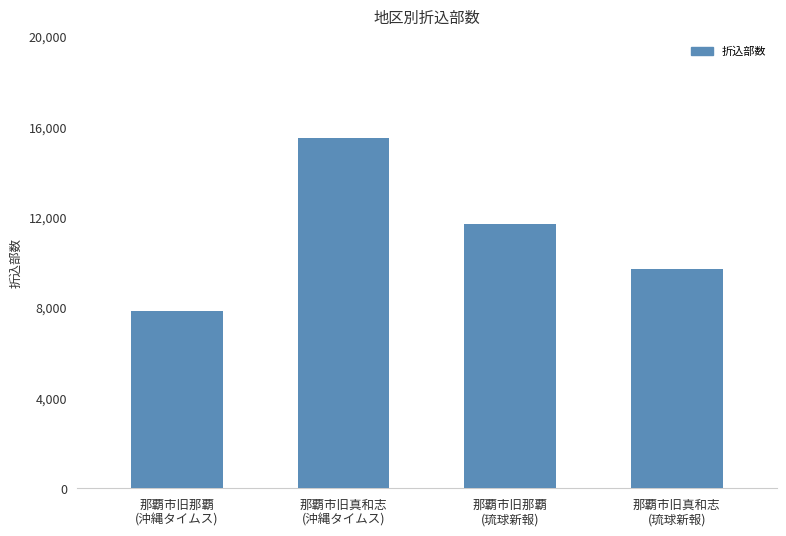

The chart shows a value of 2232 at 那覇市旧那覇
(沖縄タイムス). True or false?

False